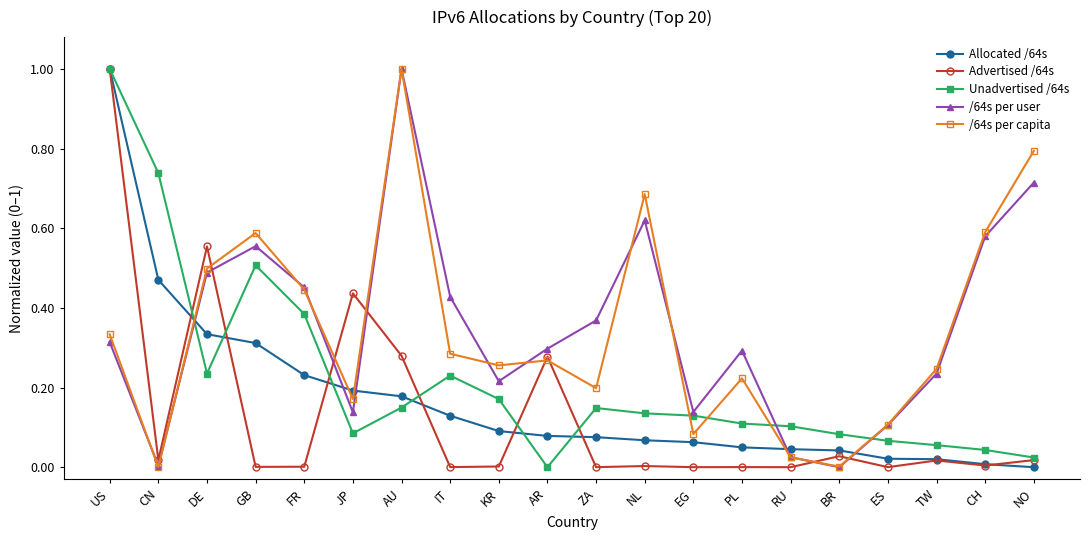

Rank the series at GB from highest to lowest value.

/64s per capita, /64s per user, Unadvertised /64s, Allocated /64s, Advertised /64s